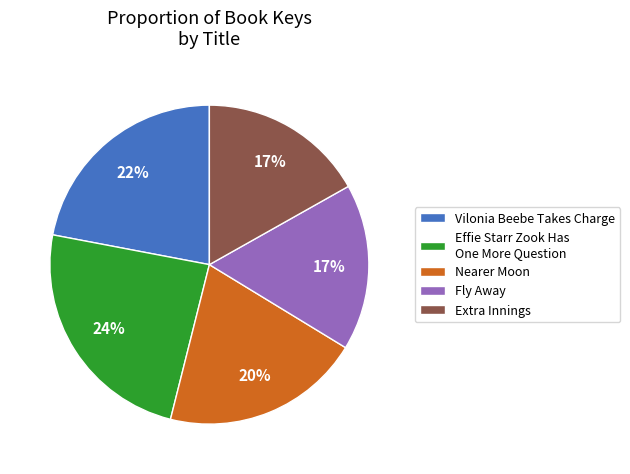

The Nearer Moon slice represents 20% of the pie. True or false?

True